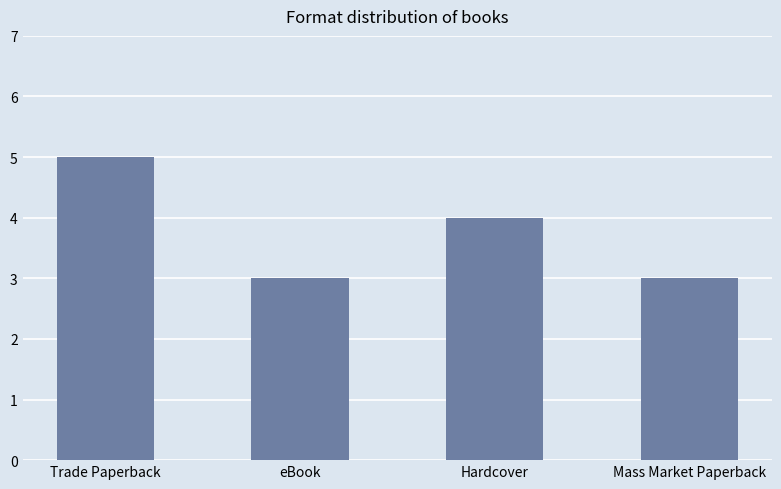

What is the difference between the maximum and minimum values?

2